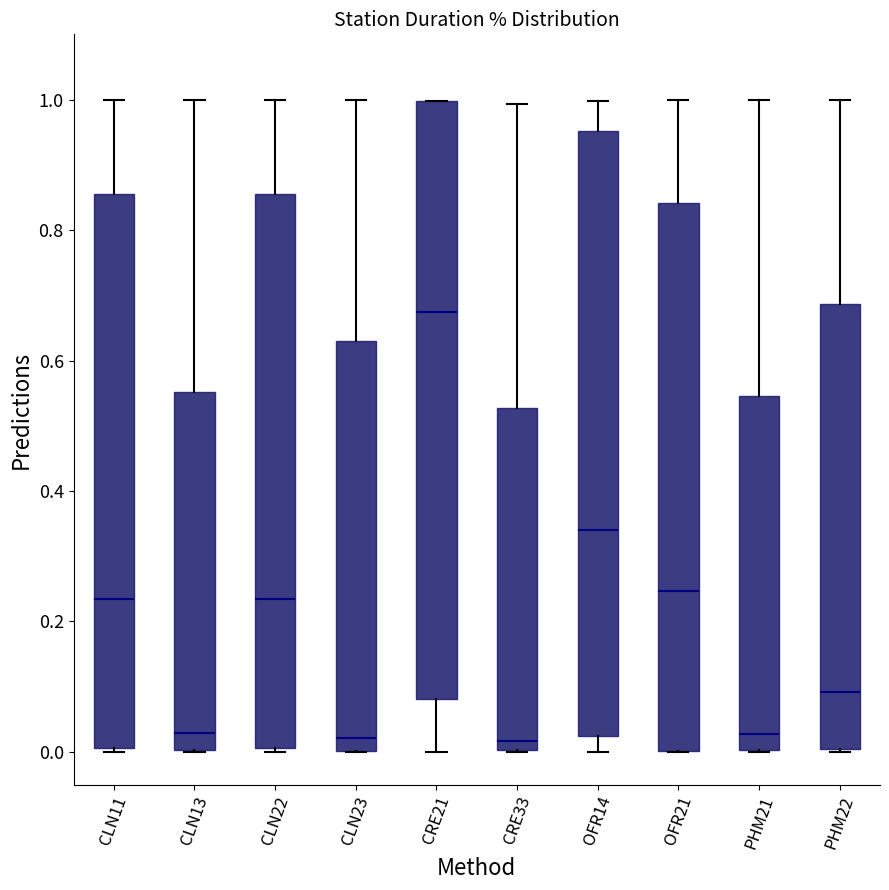

Reading left to right, transcribe this box plot: for each box, give where its median line is, the range the box spans, and where its two whiskers end, as read against the y-axis. The values are not printed on the chart, so give them approximately, as read against the axis.

CLN11: median 0.24, box 0.00 to 0.86, whiskers 0.00 (just below the box's lower edge) to 1.00
CLN13: median 0.02, box 0.00 to 0.56, whiskers 0.00 to 1.00
CLN22: median 0.24, box 0.00 to 0.86, whiskers 0.00 (just below the box's lower edge) to 1.00
CLN23: median 0.02, box 0.00 to 0.64, whiskers 0.00 to 1.00
CRE21: median 0.68, box 0.08 to 1.00, whiskers 0.00 to 1.00
CRE33: median 0.02, box 0.00 to 0.52, whiskers 0.00 to 1.00
OFR14: median 0.34, box 0.02 to 0.96, whiskers 0.00 to 1.00
OFR21: median 0.24, box 0.00 to 0.84, whiskers 0.00 to 1.00
PHM21: median 0.02, box 0.00 to 0.54, whiskers 0.00 to 1.00
PHM22: median 0.10, box 0.00 to 0.68, whiskers 0.00 to 1.00